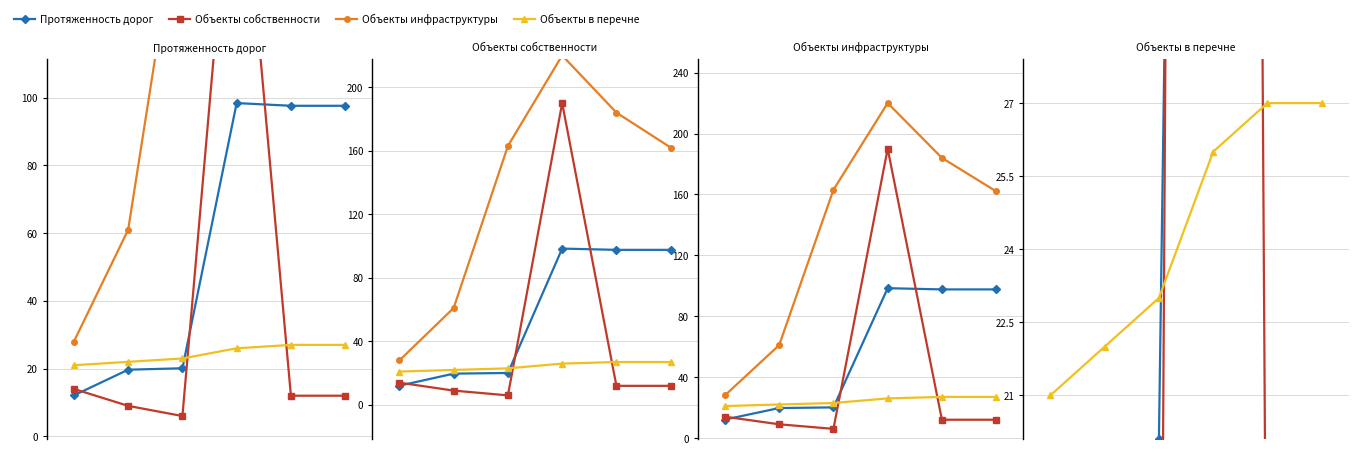

At which label does Протяженность дорог first exceed 97?

3